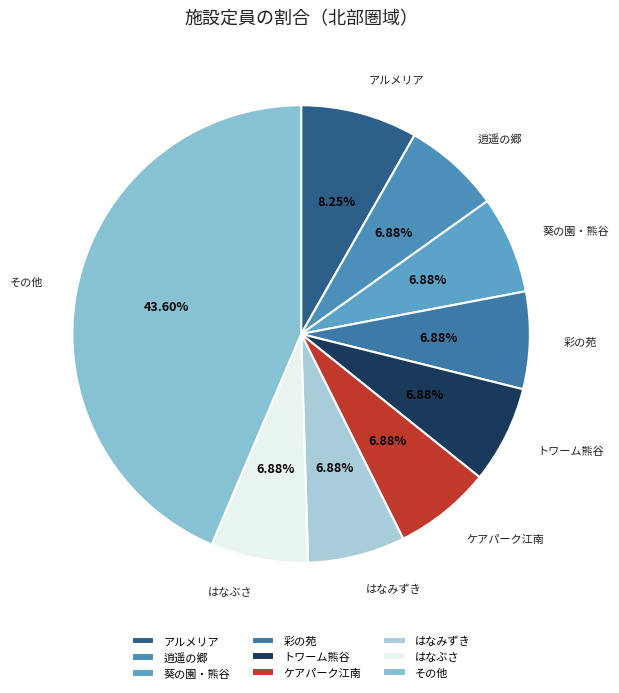

How many slices are in this pie chart?

9